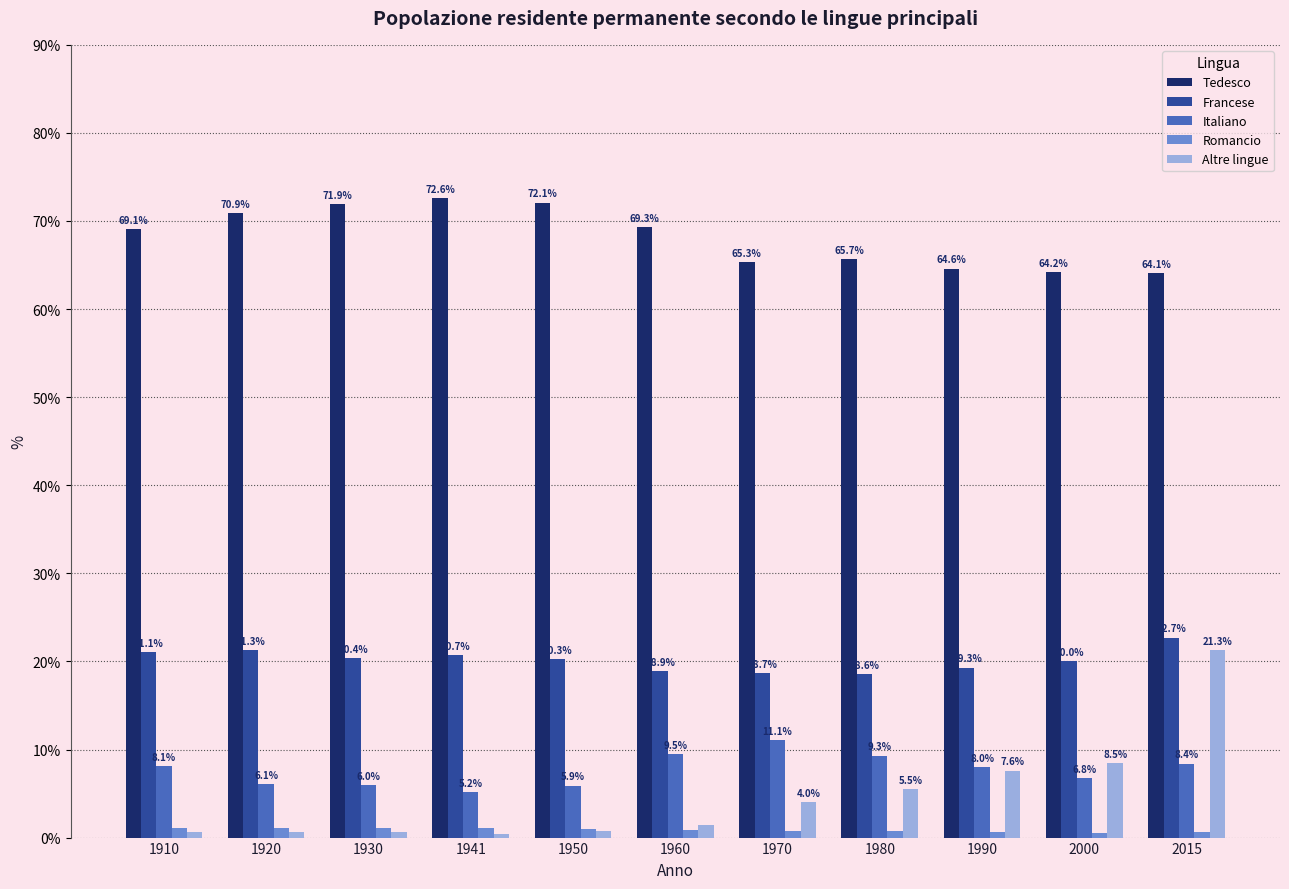

What is the difference between the second highest and second lowest values in the Tedesco series?

7.9